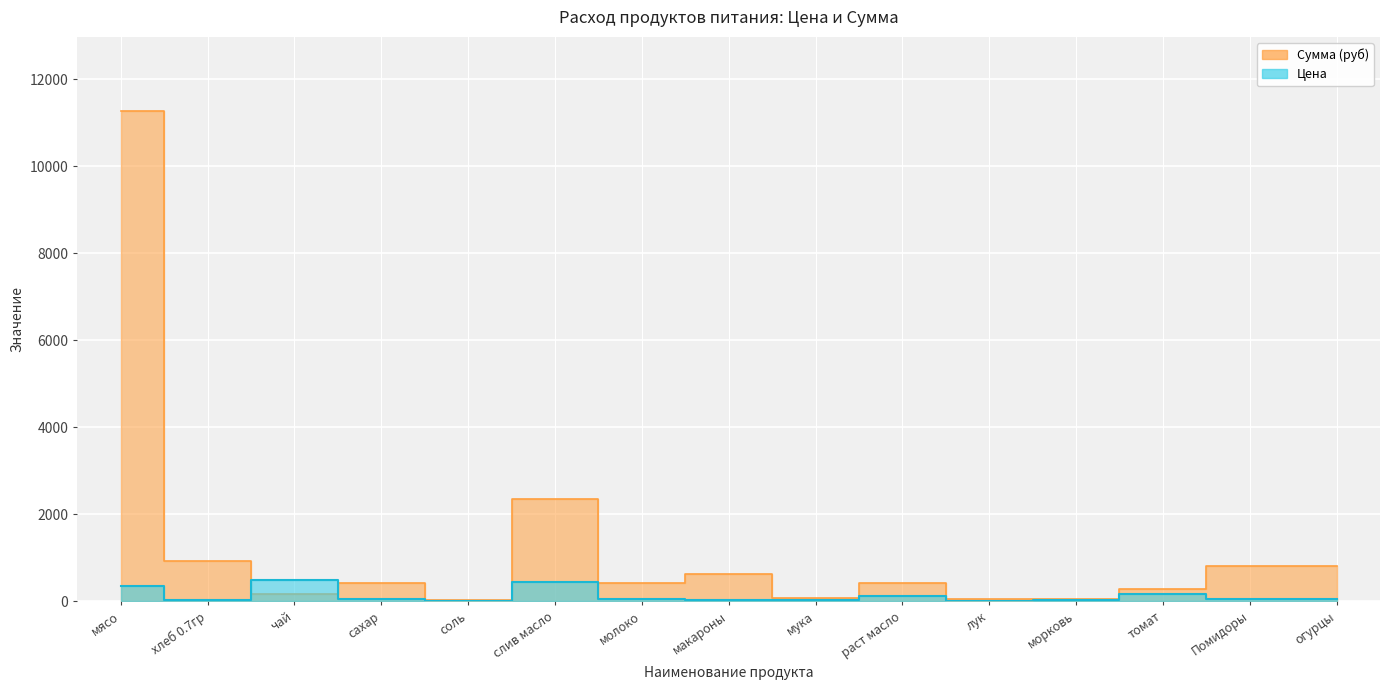

What is the label of the 15th point from the left?

огурцы